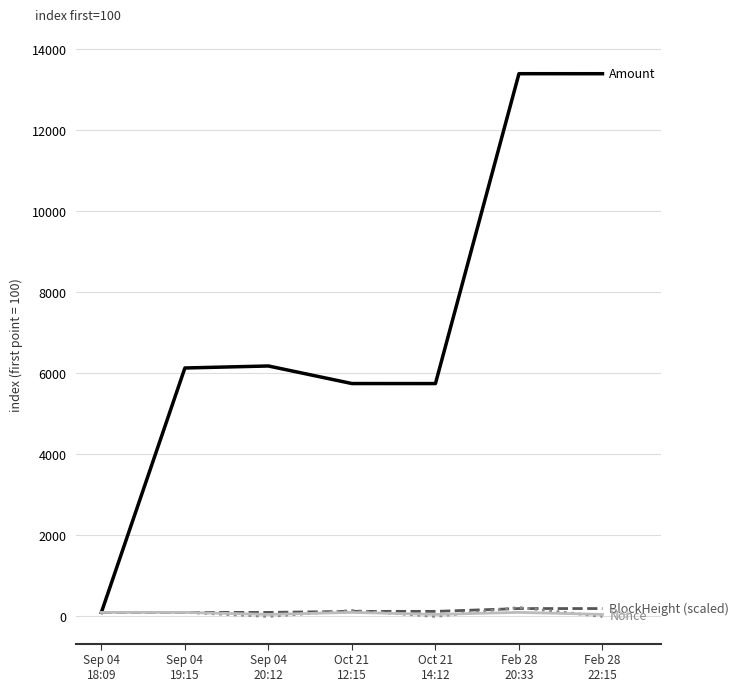

What is the greatest value displayed?

13400.0